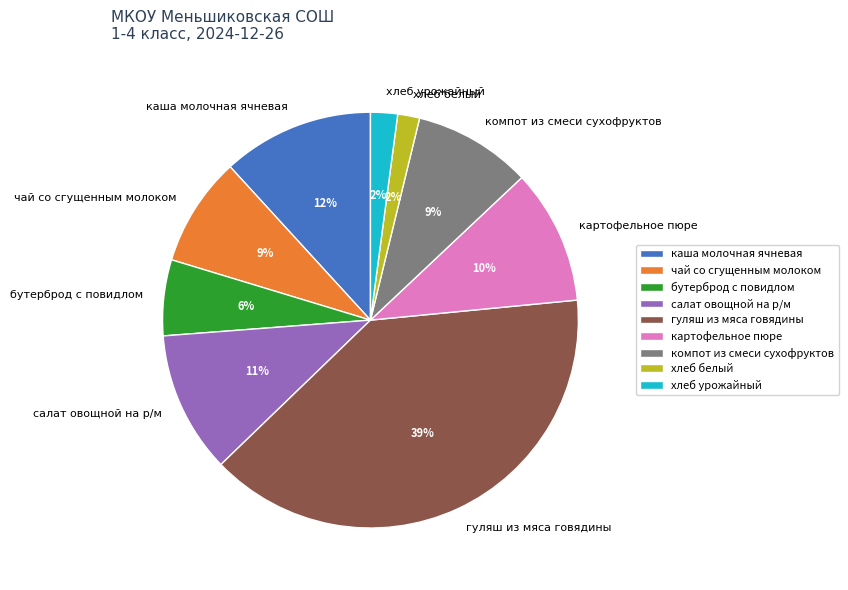

What is the ratio of the value at каша молочная ячневая to the value at гуляш из мяса говядины?

0.3